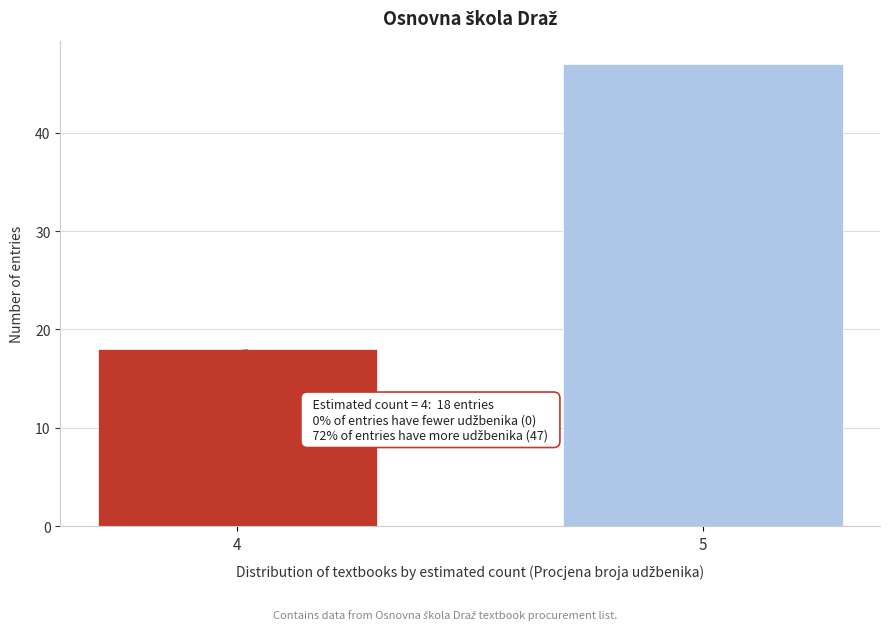

Reading right to left, list all the values displayed in this chart.

47	18